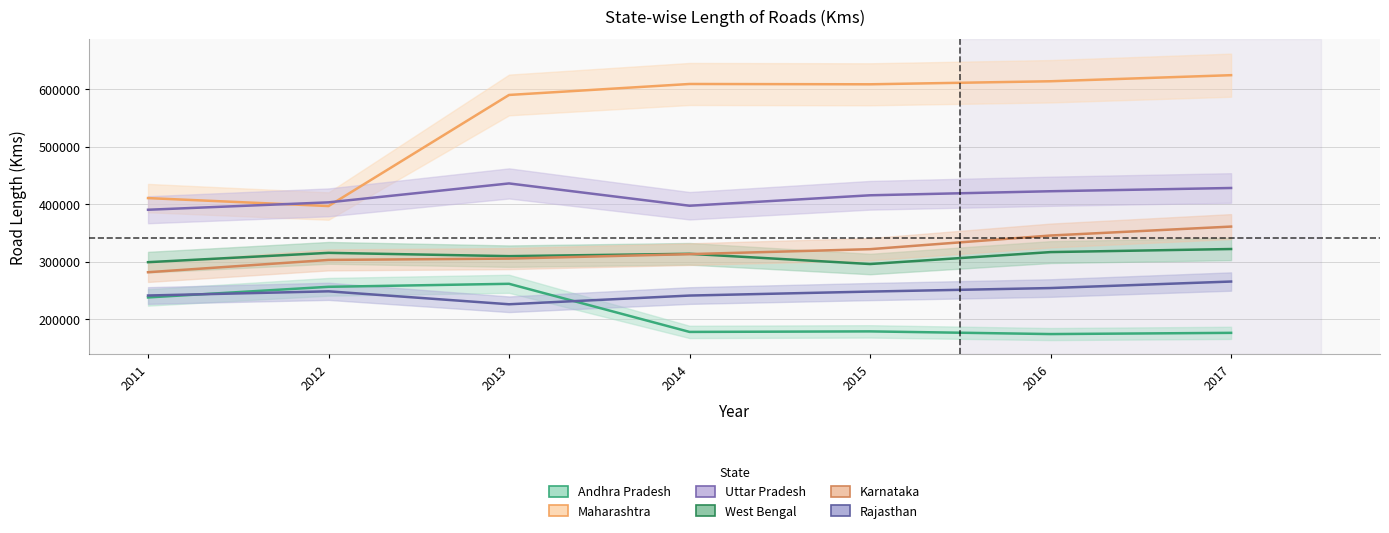

Reading left to right, what are all the values shown in this chart?

Andhra Pradesh: 238001	256448	261657	178096	179022	174367	176474
Maharashtra: 410521	396685	589625	608690	608140	613418	623972
Uttar Pradesh: 390256	403102	435969	397224	415383	422412	428055
West Bengal: 299209	315404	309692	313750	295997	316730	322067
Karnataka: 281773	303128	305448	313184	321808	345515	361041
Rajasthan: 241318	248604	226124	241243	248156	254279	265599